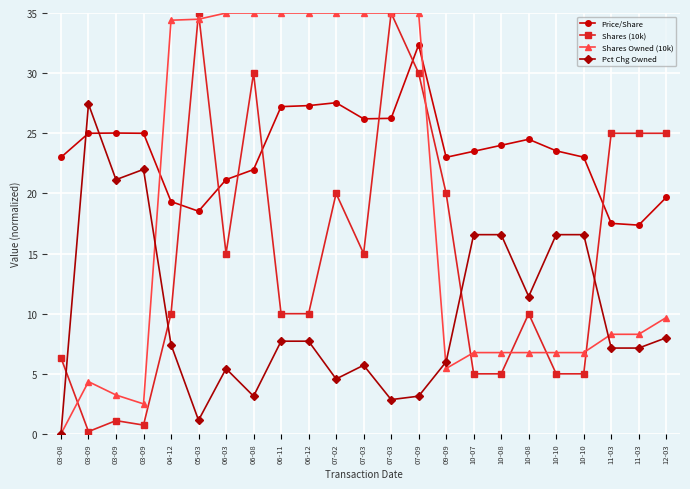

Is this an area chart (filled region under the line)?

No